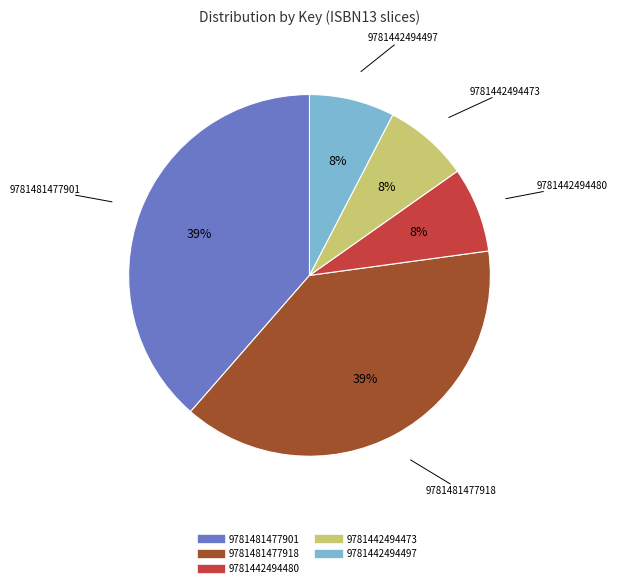

How many slices are in this pie chart?

5